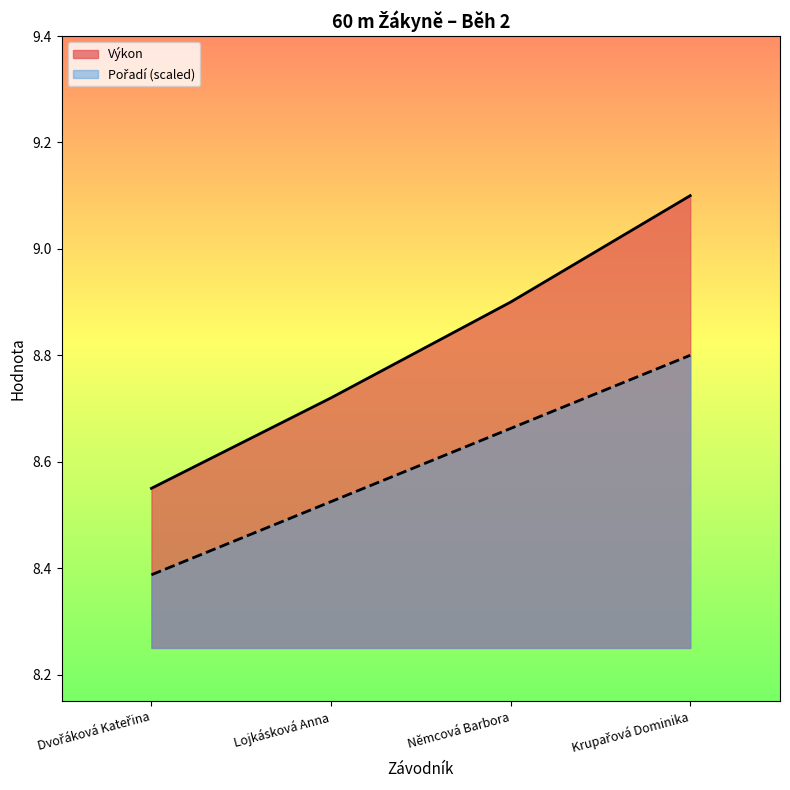

The Výkon series shows 9.1 at Krupařová Dominika. True or false?

True